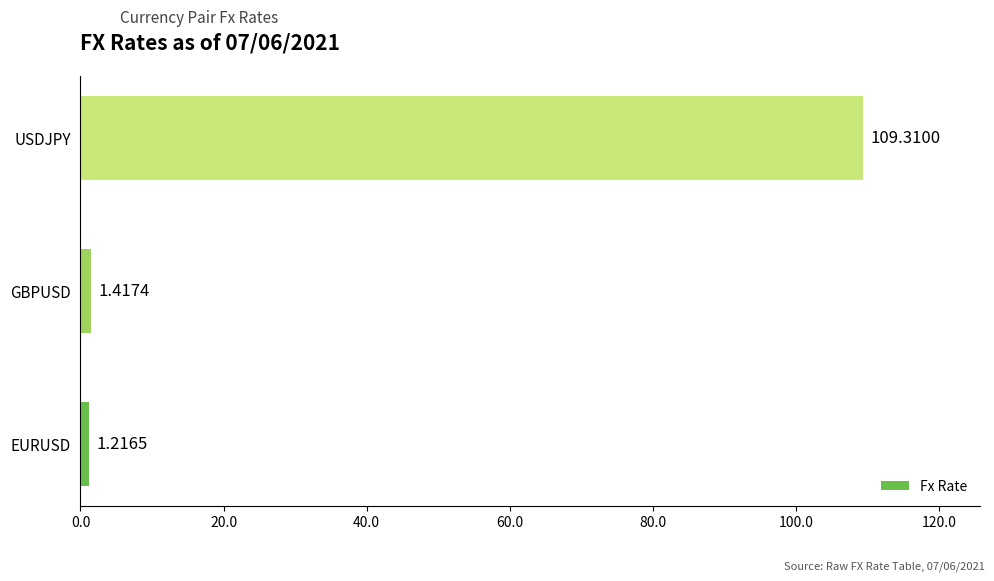

Rank the categories by value from lowest to highest.

EURUSD, GBPUSD, USDJPY